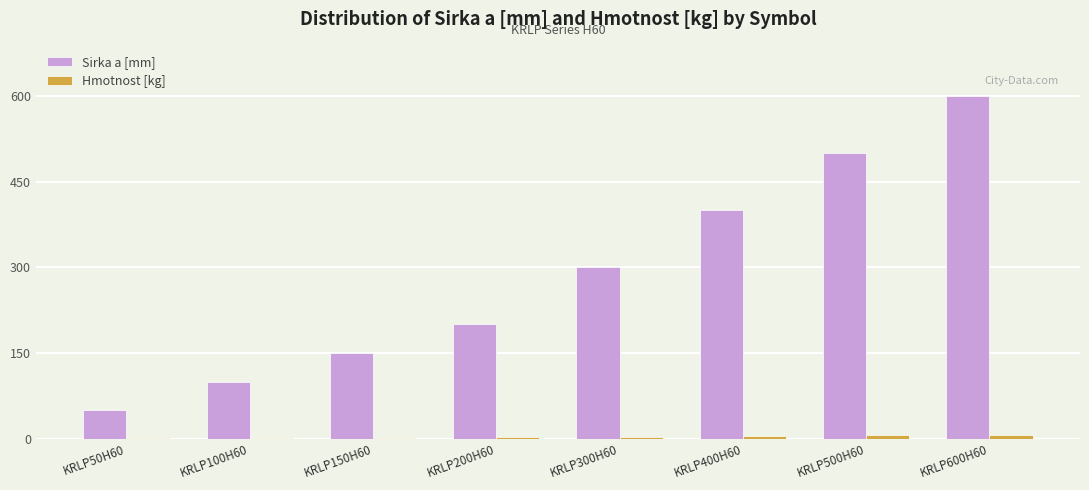

Where is Sirka a [mm] nearest to the value 325?

KRLP300H60